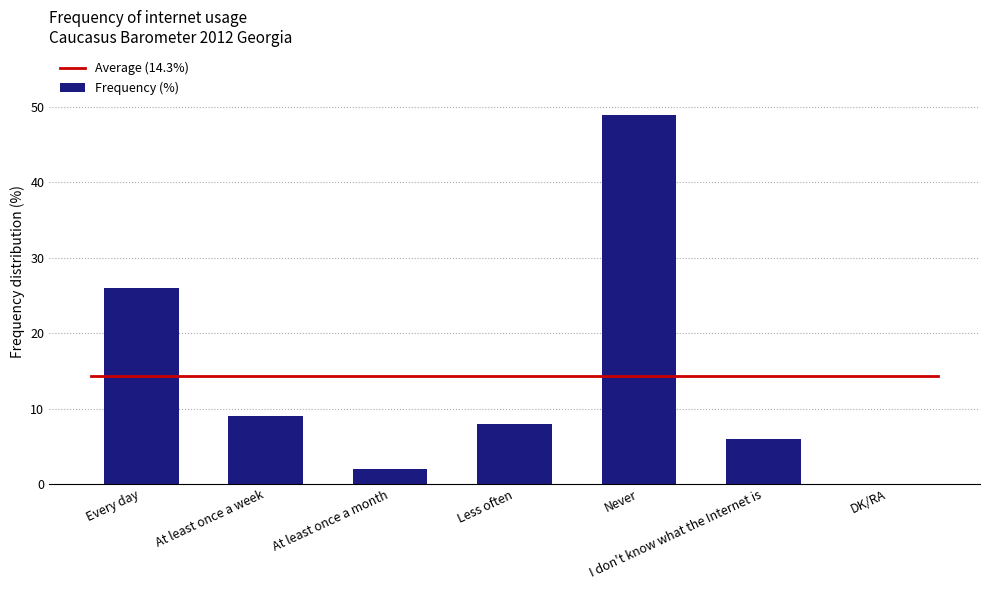

What is the sum of all values?

100